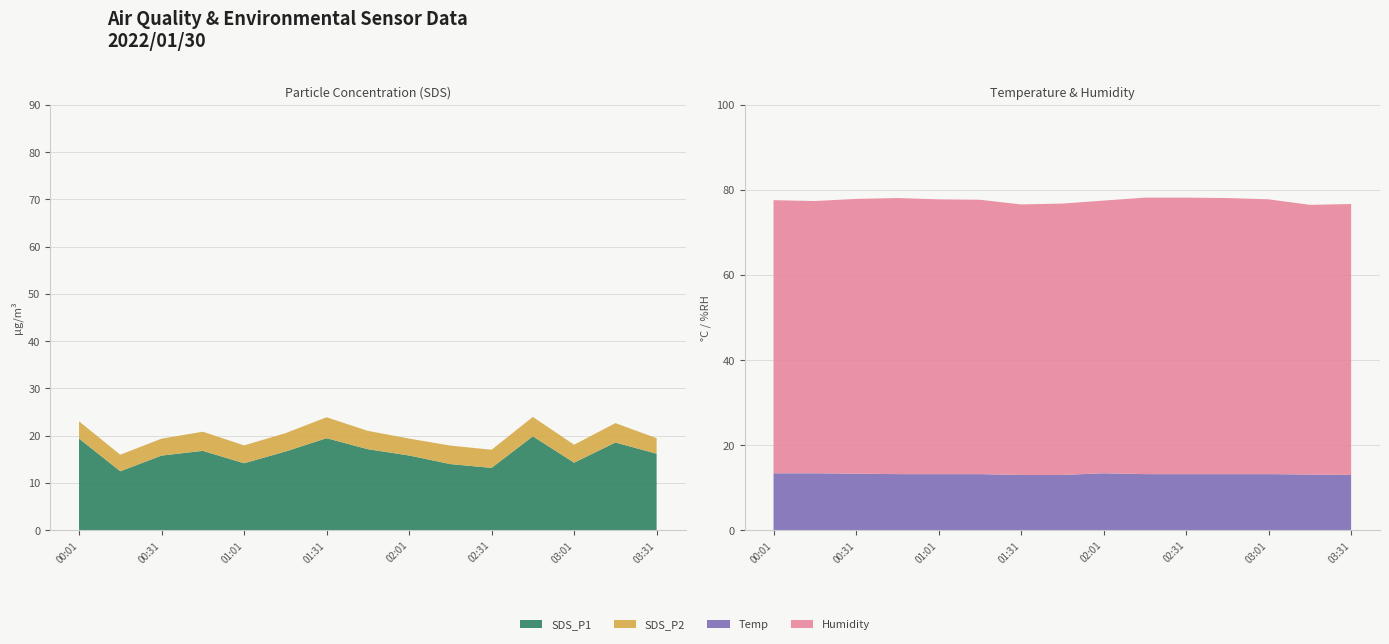

Reading left to right, transcribe all the data shown in this chart.

SDS_P1: 00:01=19.4	00:16=12.5	00:31=15.8	00:46=16.8	01:01=14.2	01:16=16.6	01:31=19.5	01:46=17.1	02:01=15.8	02:16=14.0	02:31=13.2	02:46=19.9	03:01=14.3	03:16=18.6	03:31=16.2
SDS_P2: 00:01=3.6	00:16=3.5	00:31=3.6	00:46=4.0	01:01=3.8	01:16=3.9	01:31=4.4	01:46=3.9	02:01=3.6	02:16=3.9	02:31=3.8	02:46=4.1	03:01=3.8	03:16=4.1	03:31=3.3
Temp: 00:01=13.4	00:16=13.4	00:31=13.3	00:46=13.2	01:01=13.2	01:16=13.2	01:31=13.0	01:46=13.0	02:01=13.4	02:16=13.2	02:31=13.2	02:46=13.2	03:01=13.2	03:16=13.1	03:31=13.0
Humidity: 00:01=64.2	00:16=64.0	00:31=64.6	00:46=64.9	01:01=64.6	01:16=64.5	01:31=63.6	01:46=63.8	02:01=64.1	02:16=65.0	02:31=65.0	02:46=64.9	03:01=64.6	03:16=63.4	03:31=63.7